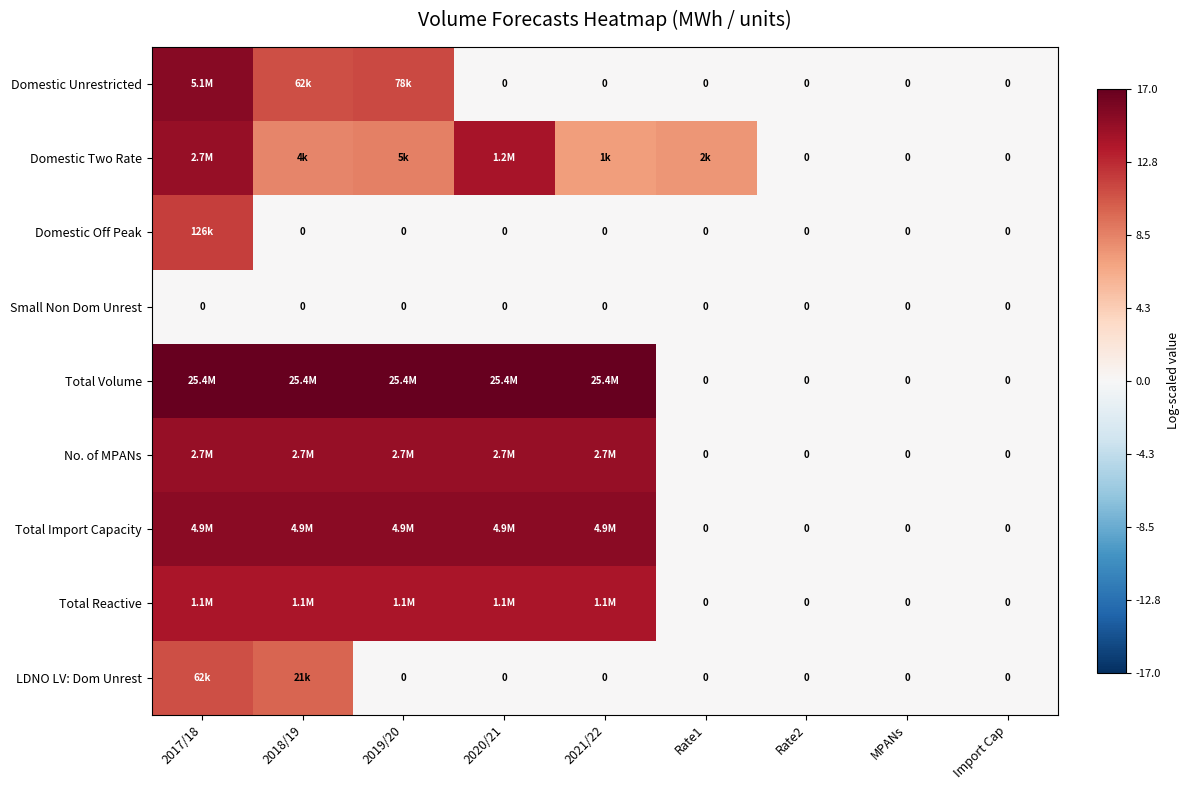

At which label is Total Import Capacity closest to 7?

Rate1